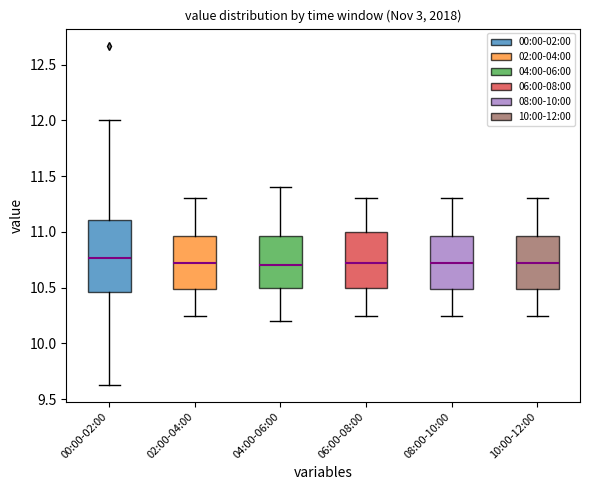

Where does the lower whisker of the box for 08:00-10:00 end on the y-axis? The values are not printed on the chart, so give them approximately, as read against the axis.

10.25